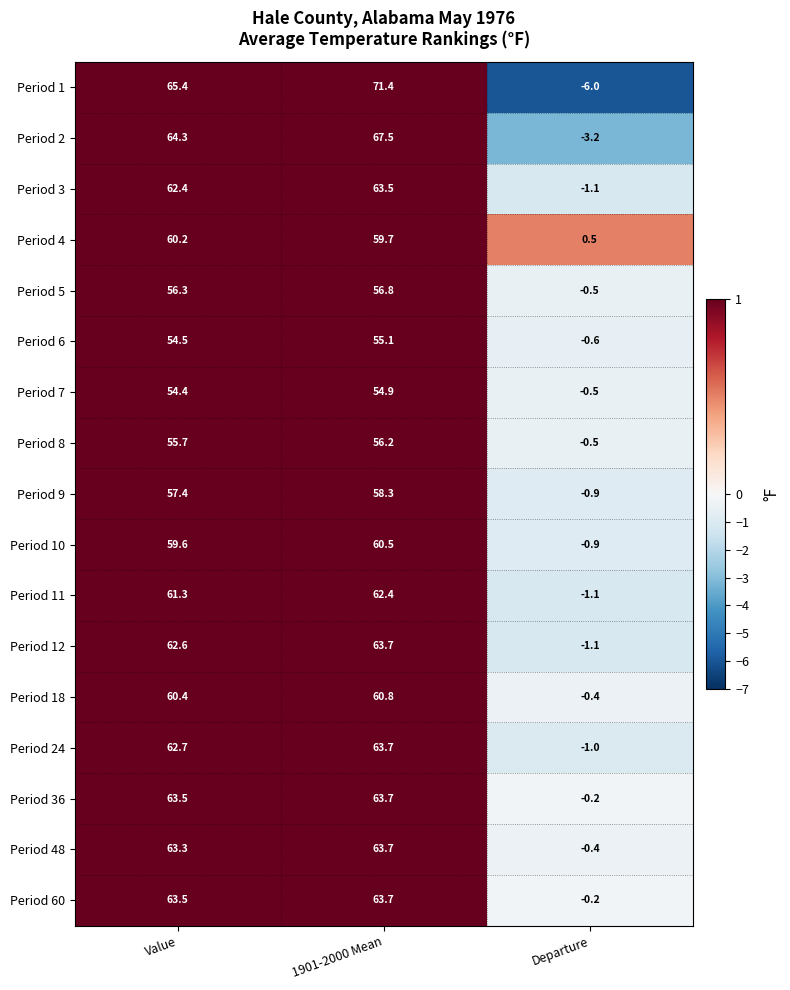

Is it true that Period 24 equals 63.7 at 1901-2000 Mean?

True